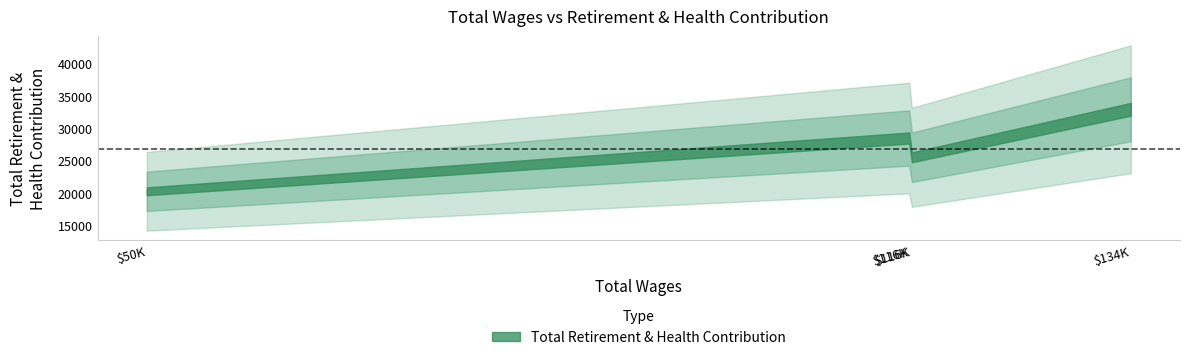

How many data points are less than 28463?

2